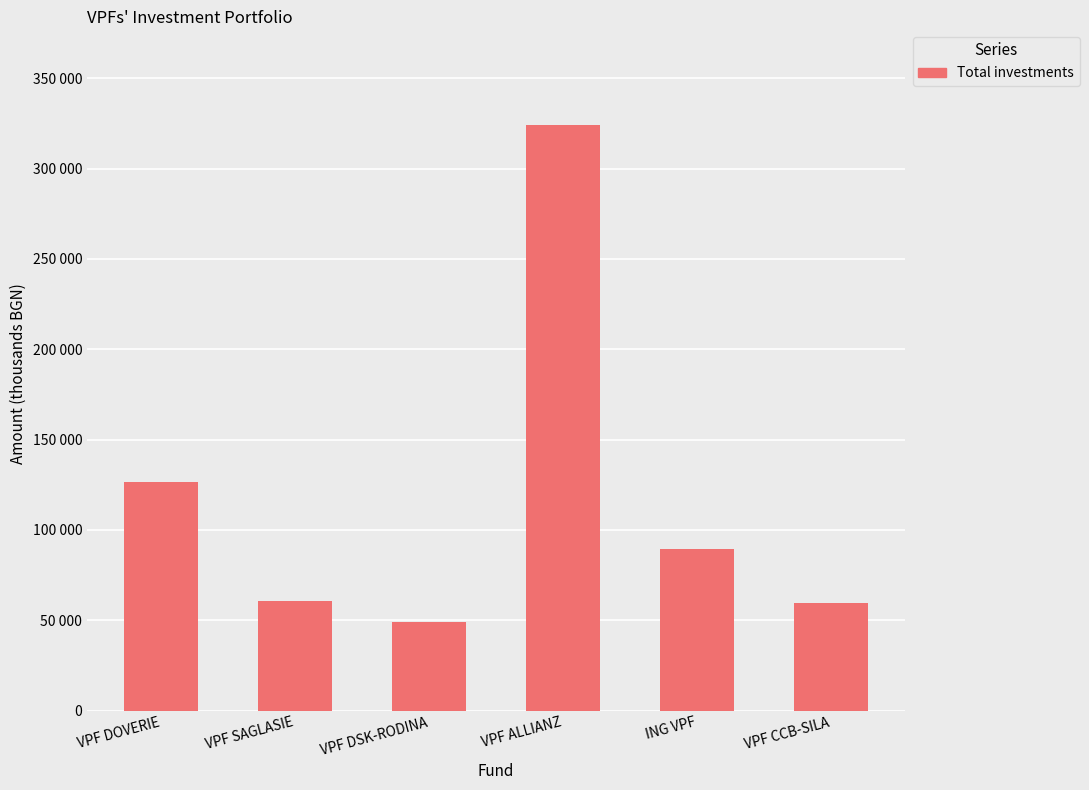

What is the change in value from VPF DSK-RODINA to ING VPF?

+40249